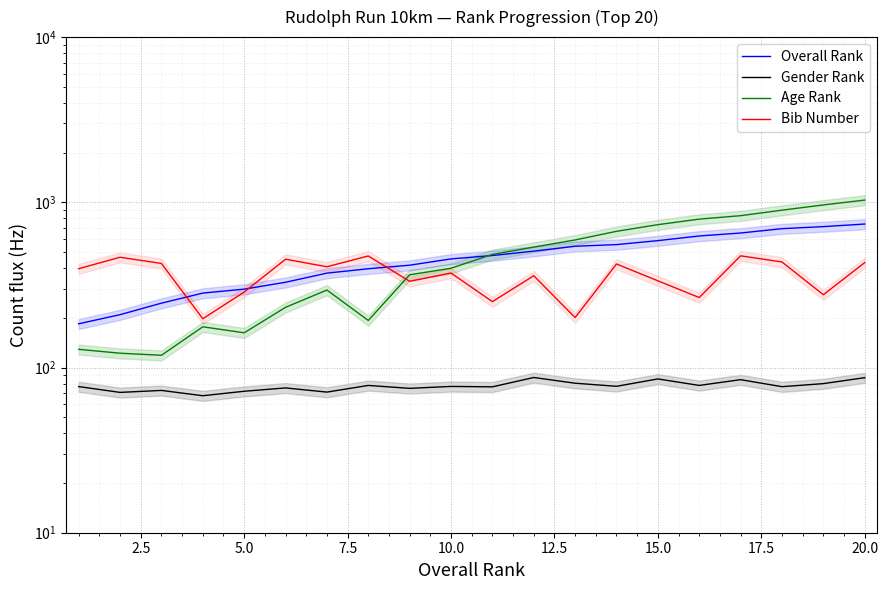

Reading right to left, what are all the values shown in this chart?

Overall Rank: 738.7	712.7	692.5	651.9	625.5	586.2	554.7	541.9	506.3	476.3	454.3	416.2	396.1	372.6	328.1	298.1	282.2	245.2	208.9	184.0
Gender Rank: 86.8	79.9	76.6	84.4	77.9	85.3	77.0	80.3	87.0	76.4	76.8	74.8	77.9	71.0	75.2	71.8	67.5	72.7	70.7	76.7
Age Rank: 1031.7	964.0	896.3	829.9	791.2	732.4	667.3	591.9	535.4	483.9	398.8	364.1	192.7	294.5	231.4	162.3	176.4	118.6	122.1	128.9
Bib Number: 431.6	275.8	435.4	474.4	265.1	334.9	423.3	200.6	359.4	250.6	373.1	332.6	473.4	407.2	452.5	286.3	197.4	426.5	465.0	396.4